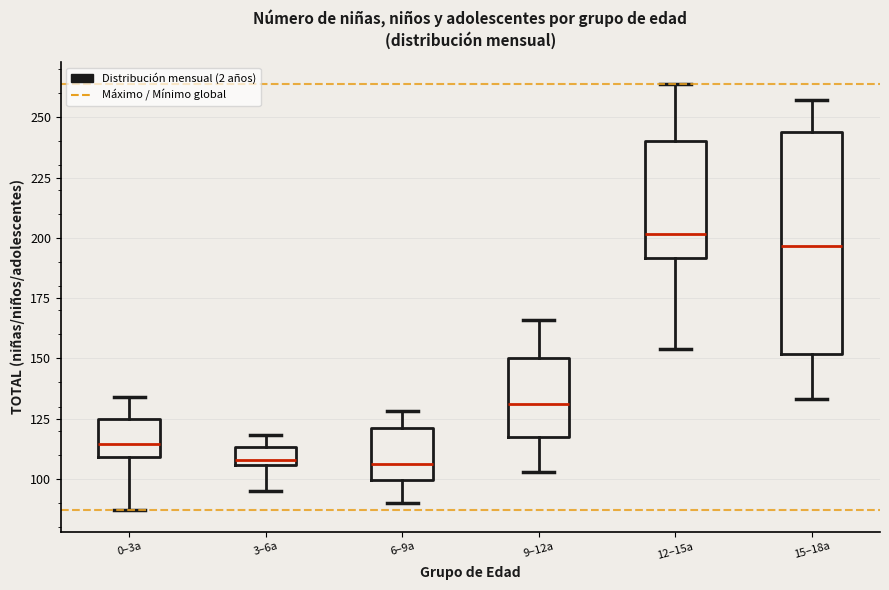

Which box has the highest median line?

12–15a